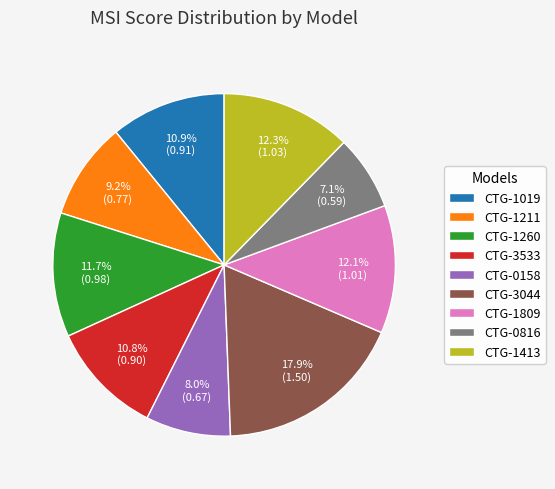

To the nearest percent, what is the difference between the largest and smallest slice percentages?

11%